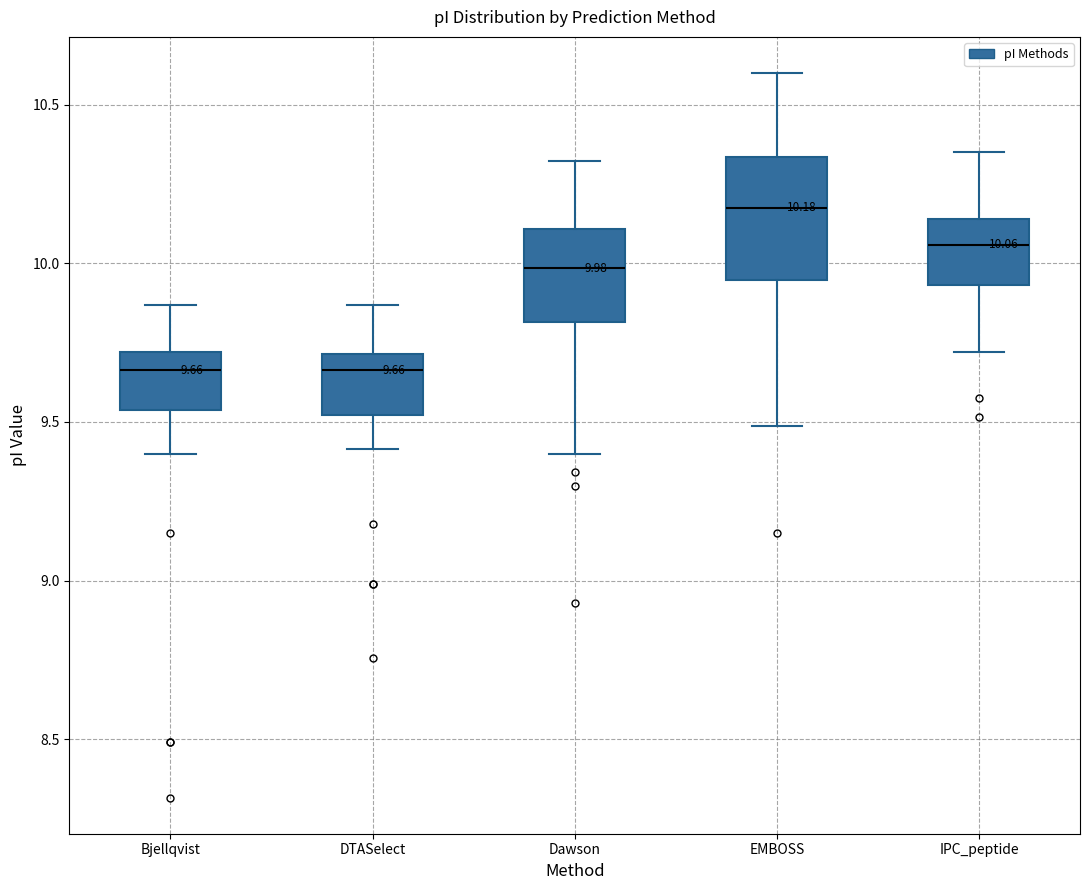

Which box is the tallest, from its lower edge to its upper edge?

EMBOSS